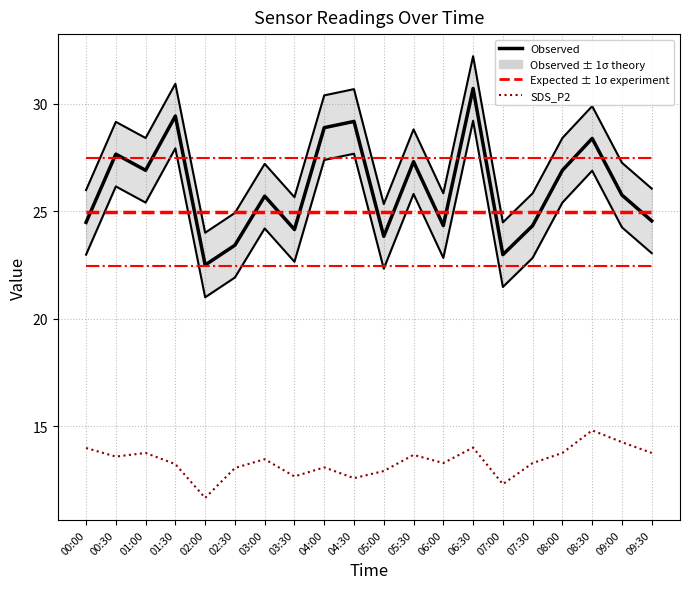

True or false: Observed has a value of 9.1 at 05:30.

False